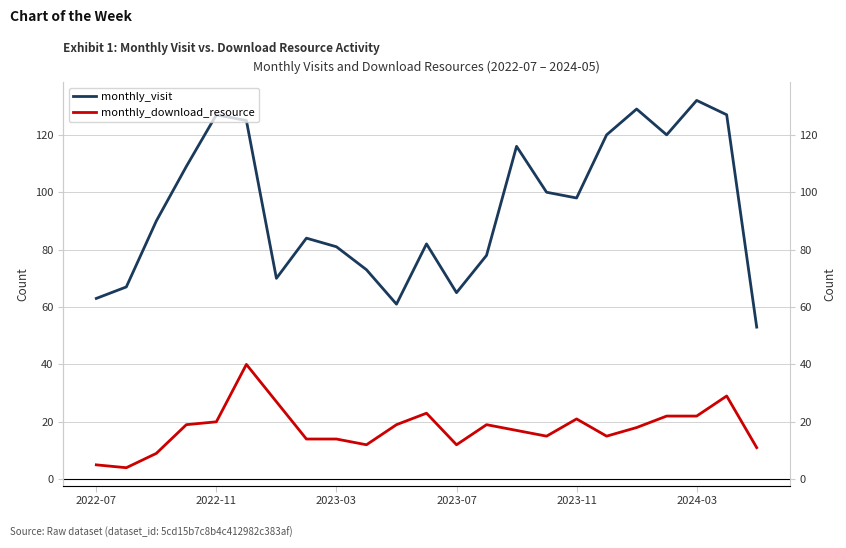

Is this an area chart (filled region under the line)?

No